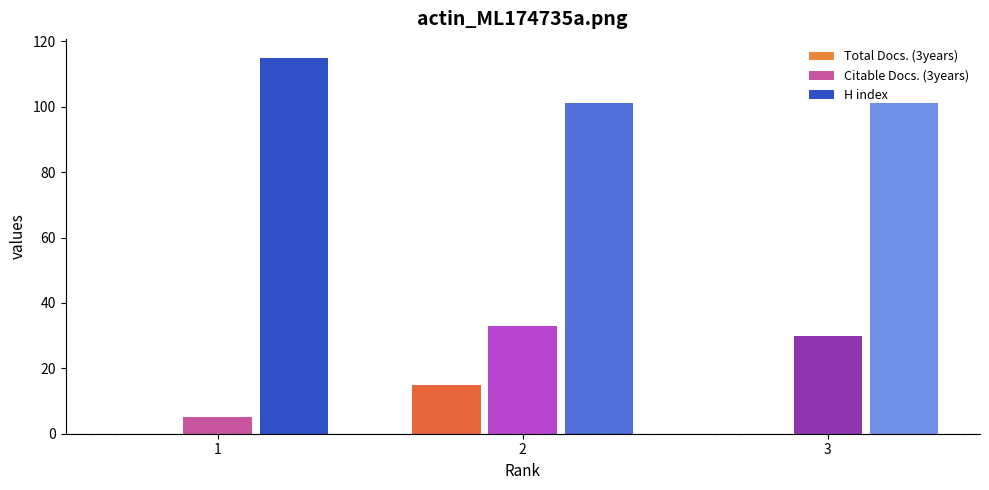

Which series has the widest spread of values?

Citable Docs. (3years)